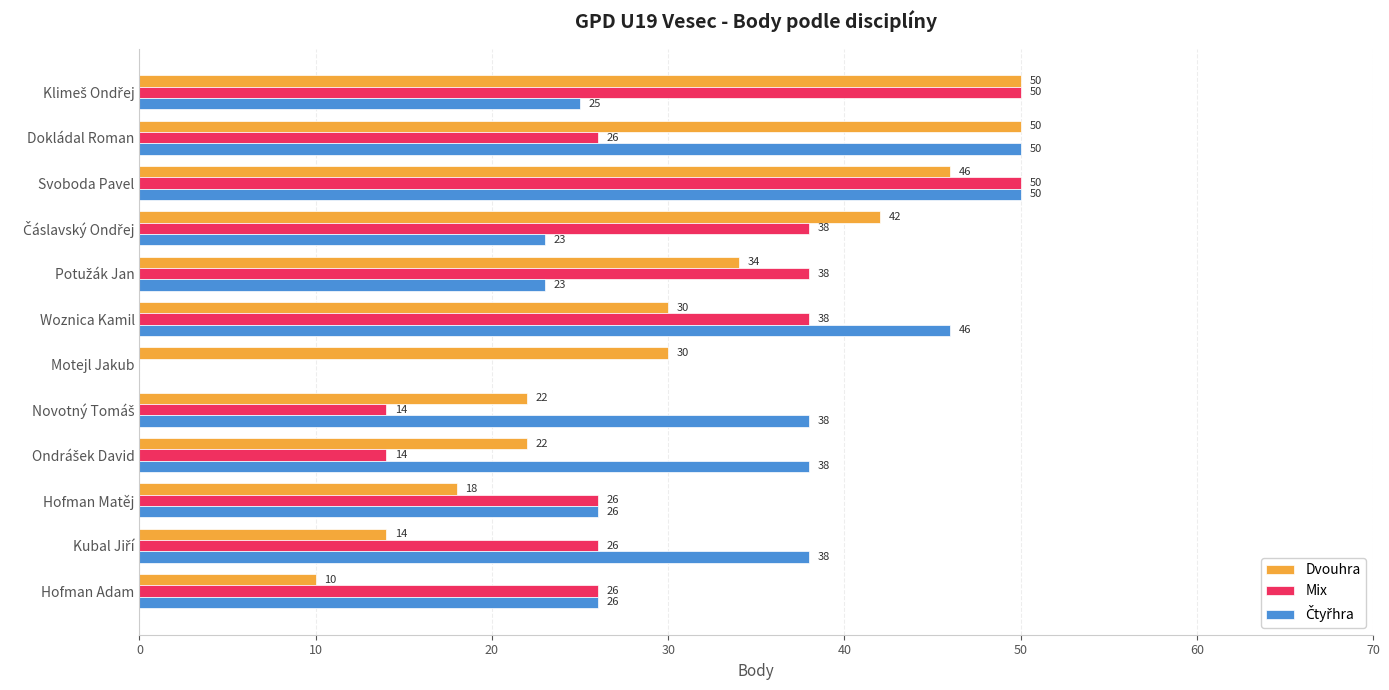

How many distinct data groups are displayed?

3